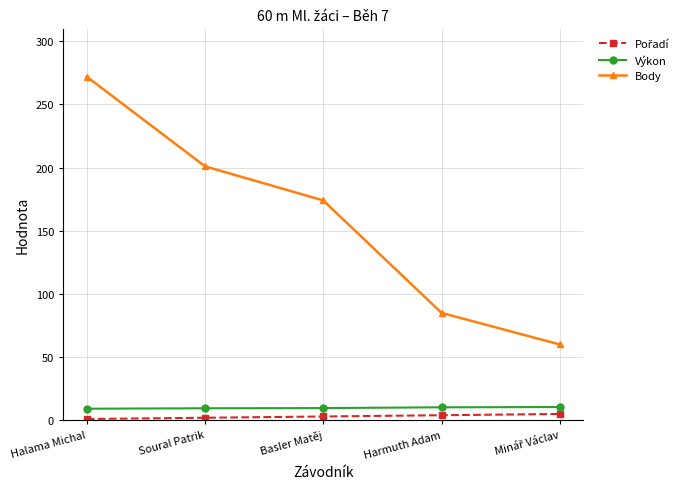

At how many categories does at least one series exceed 103?

3